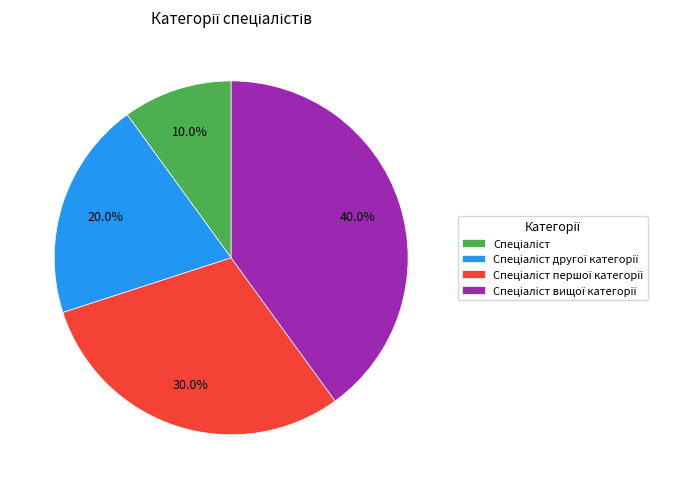

Count the number of slices in the pie.

4